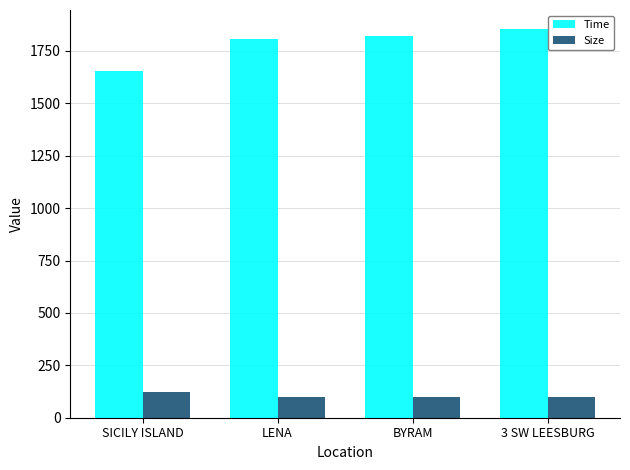

Count the number of categories in the chart.

4